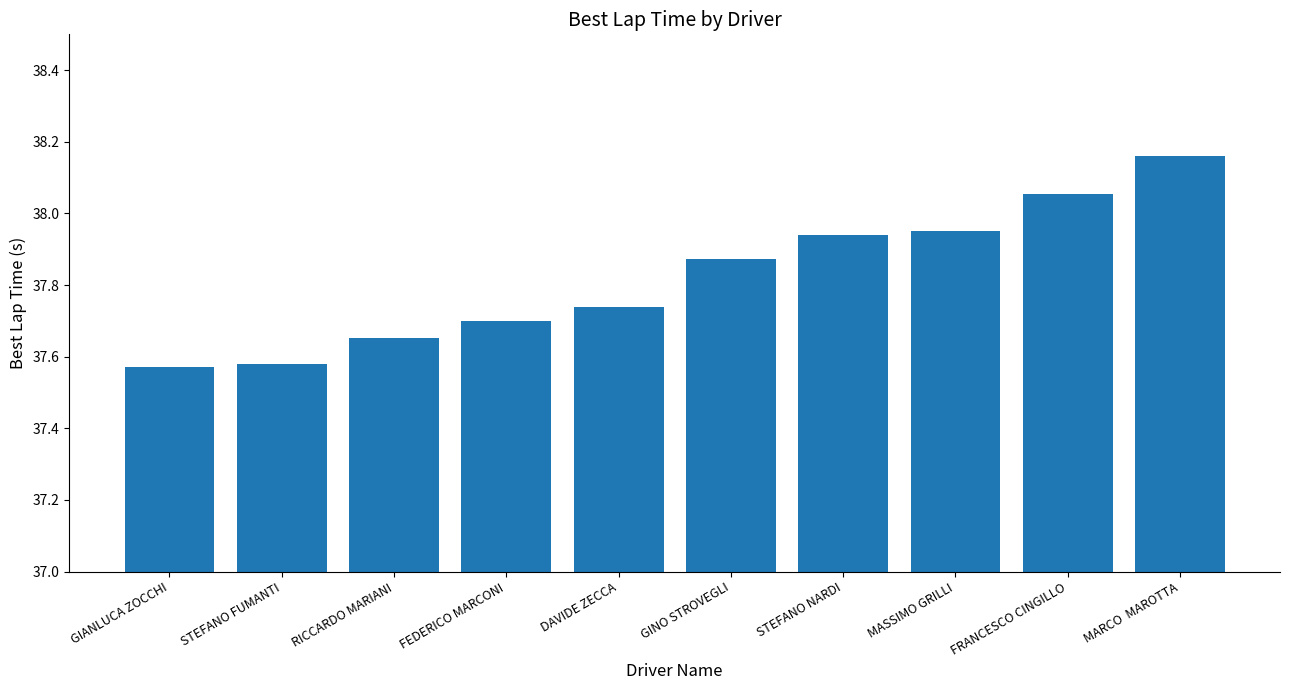

The chart shows a value of 65.2 at RICCARDO MARIANI. True or false?

False